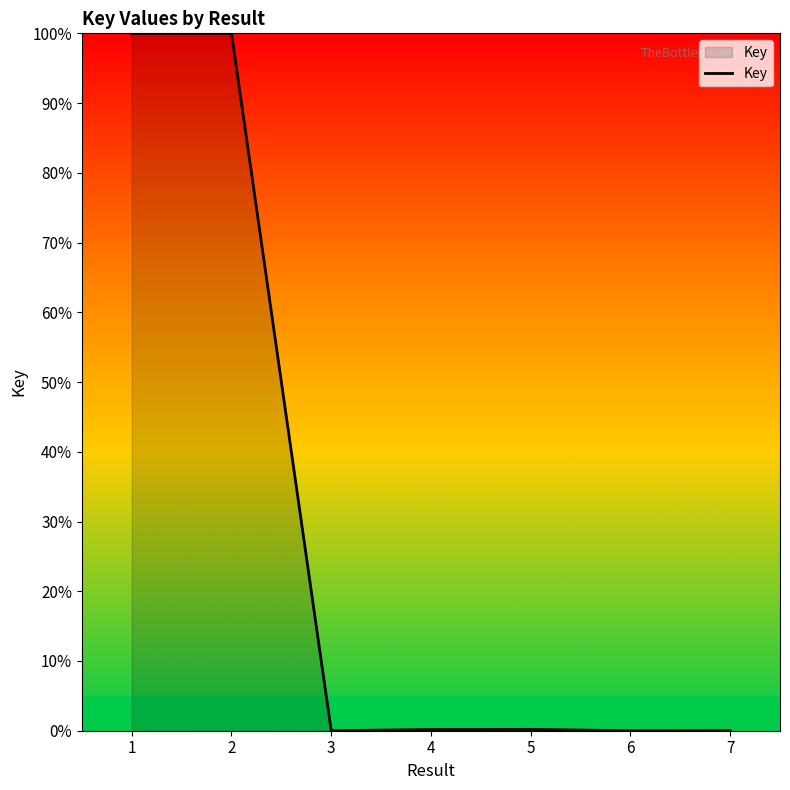

How many series are shown in this chart?

1